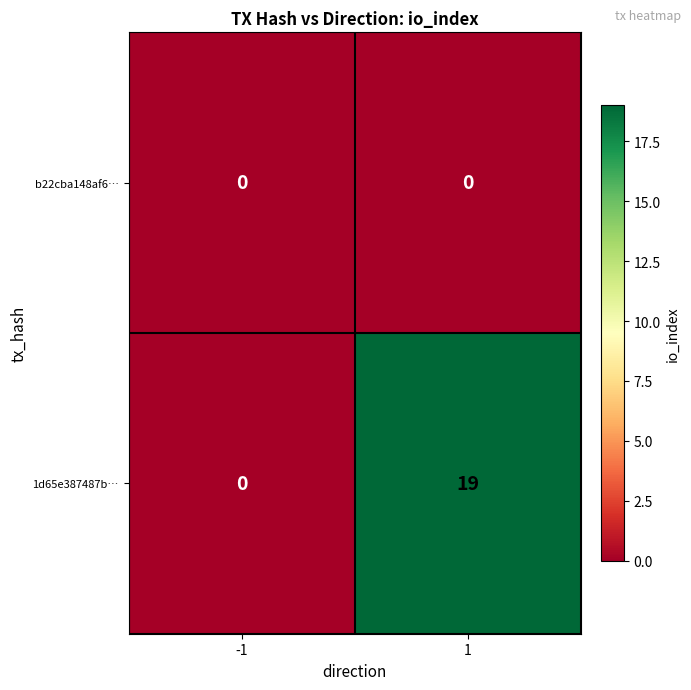

What is the highest value of the 1d65e387487b… series?

19